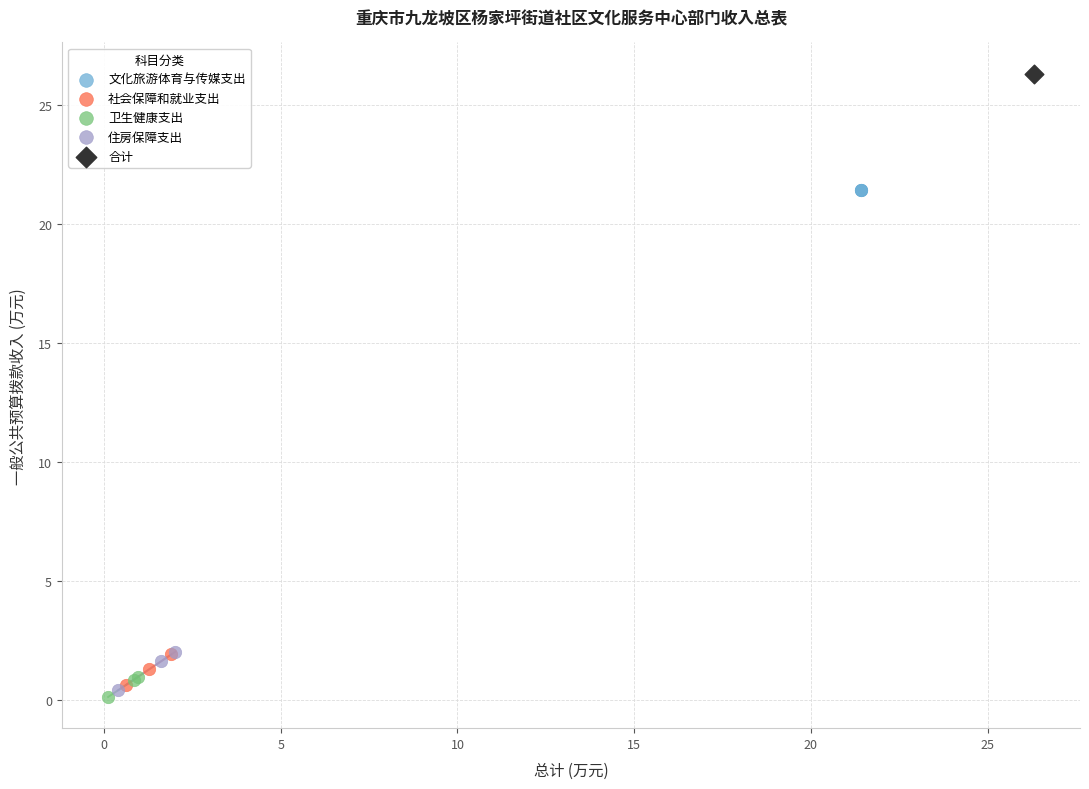

What are all the series names shown in the legend?

文化旅游体育与传媒支出, 社会保障和就业支出, 卫生健康支出, 住房保障支出, 合计